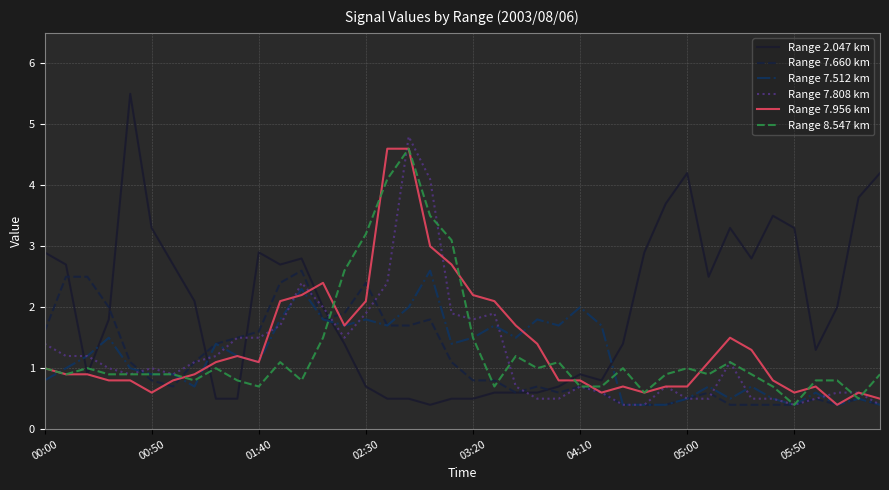

How many intersections are there between Range 8.547 km and Range 2.047 km?

6